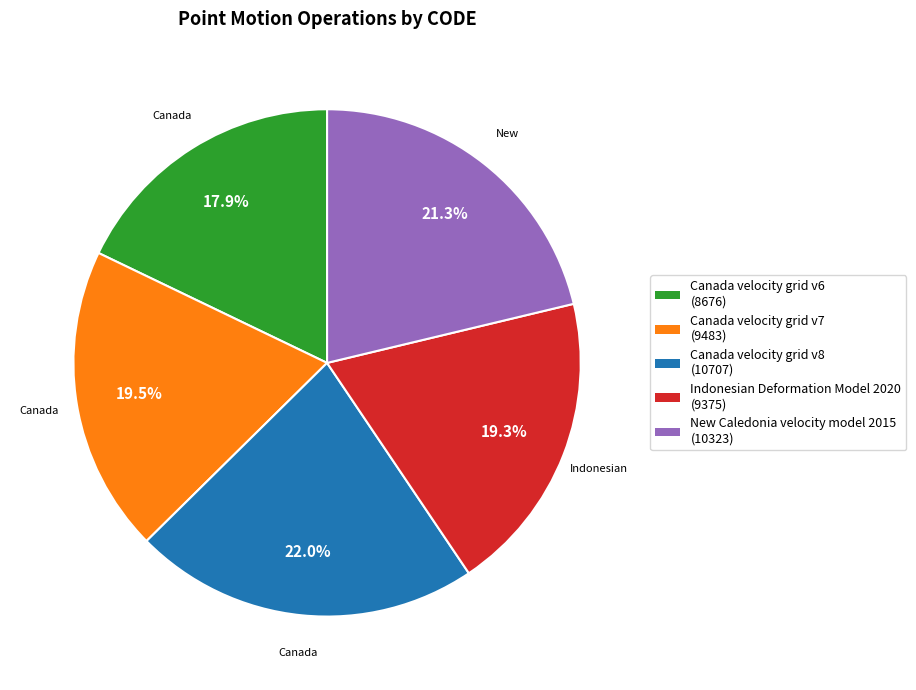

True or false: Canada velocity grid v8 accounts for 22% of the total.

True